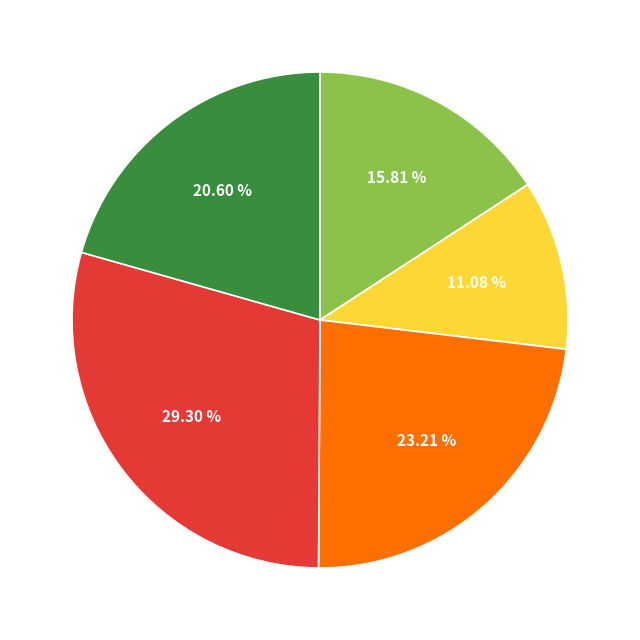

Is there a majority slice in this chart?

No